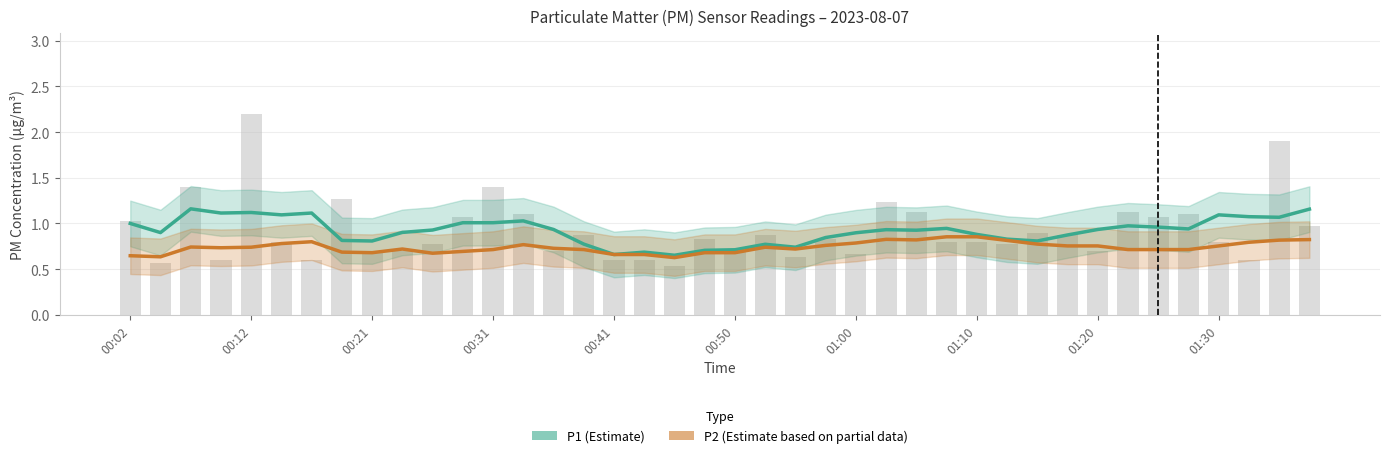

What is the sum of the P2 (Estimate based on partial data) values at 11 and 28?

1.5